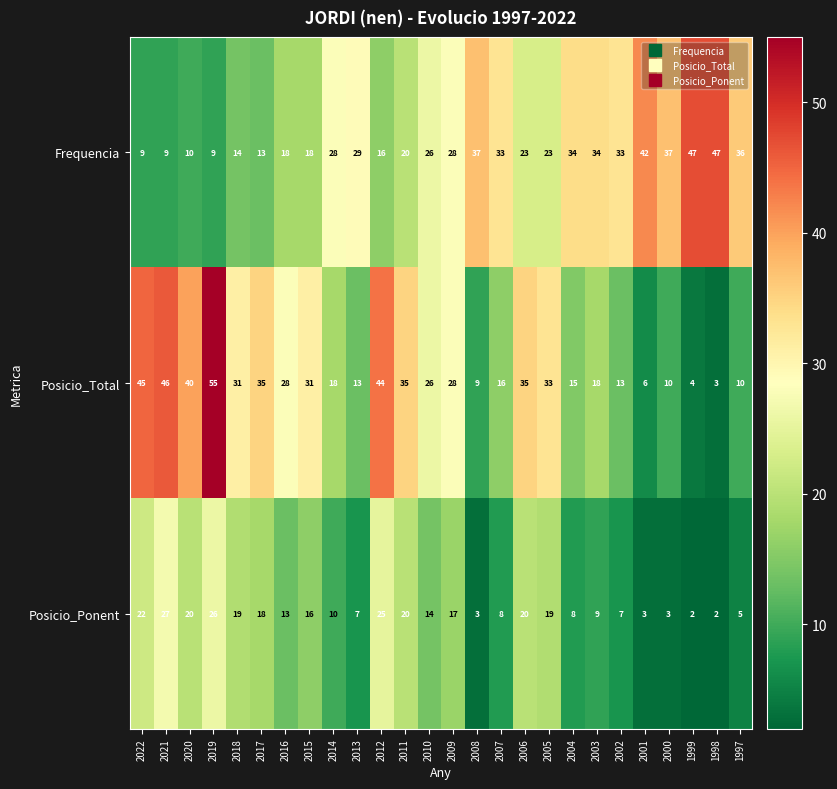

What is the smallest value displayed?

2